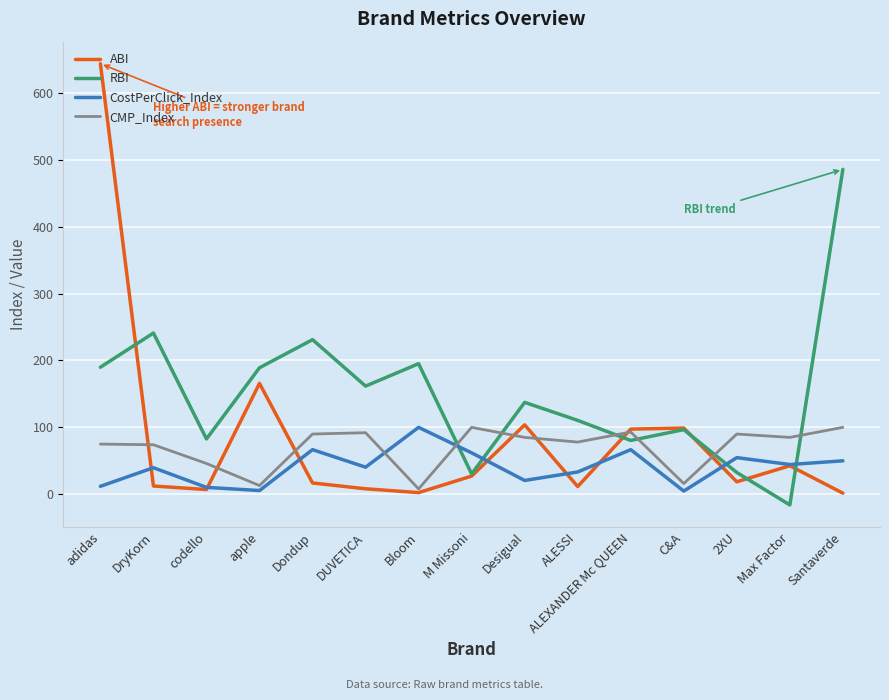

What is the smallest value displayed?

-15.9